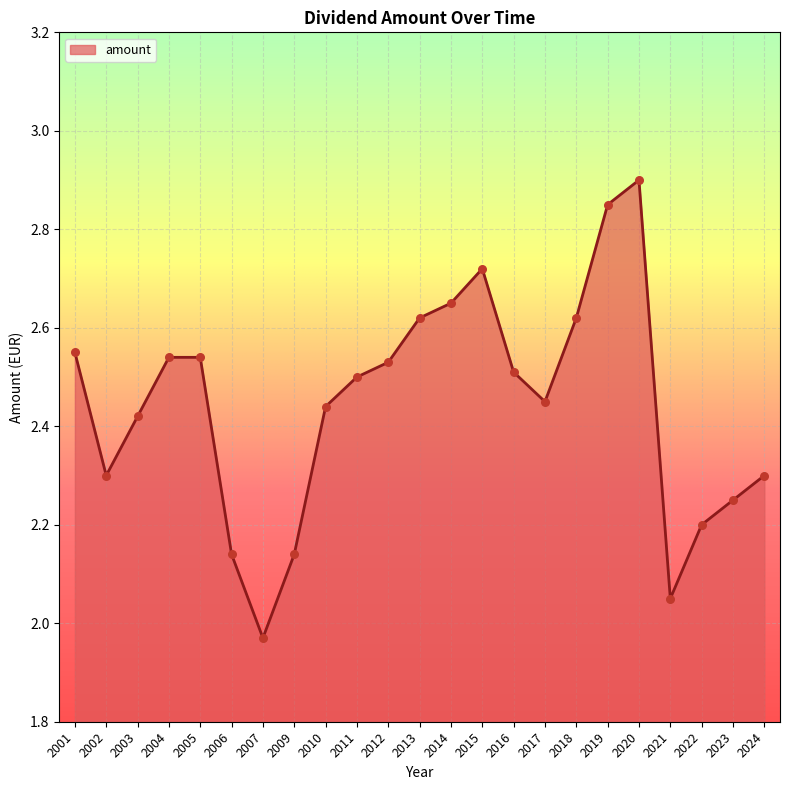

What is the change in value from 2016 to 2018?

+0.1